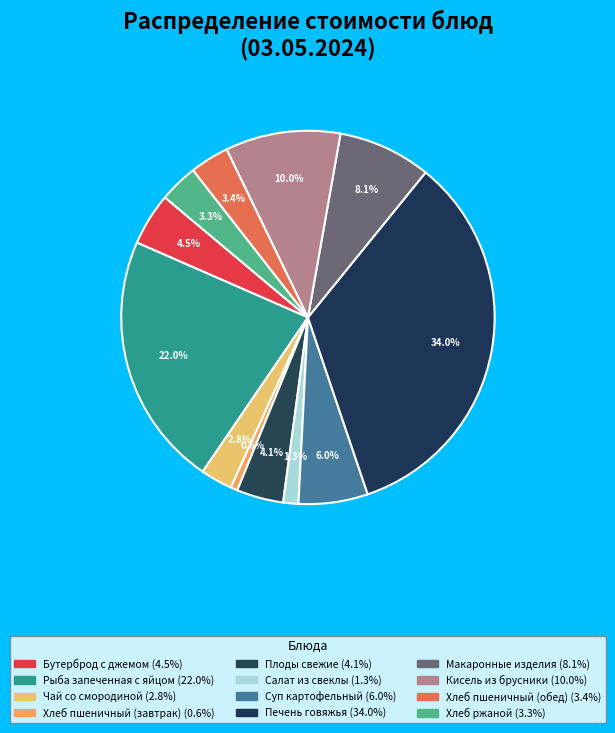

Is it true that Печень говяжья is 34% of the pie?

True